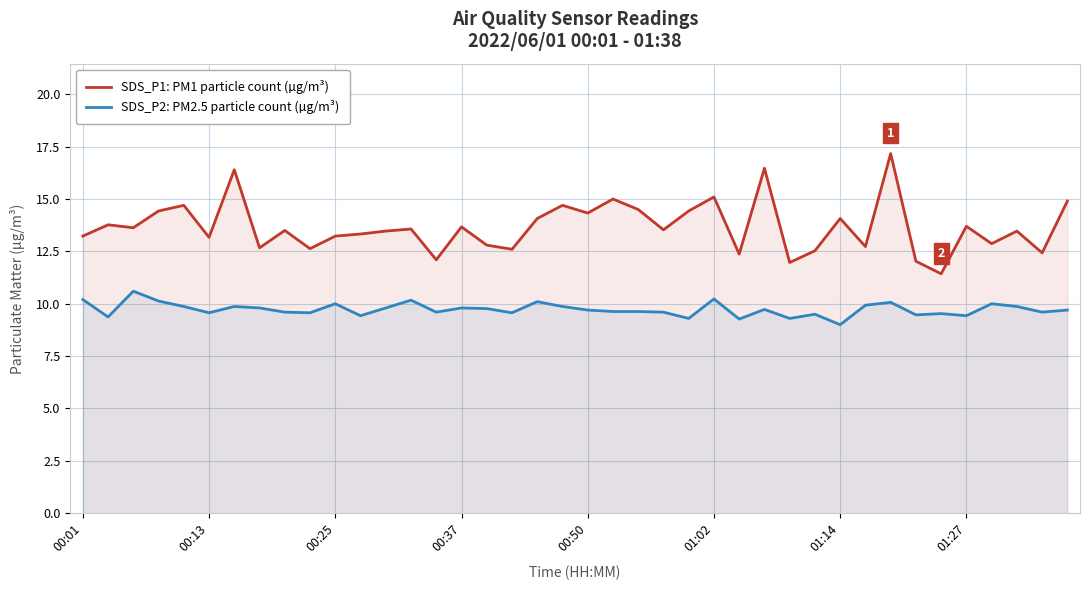

What is the sum of the SDS_P1: PM1 particle count (µg/m³) values at 00:01 and 01:14?

27.3